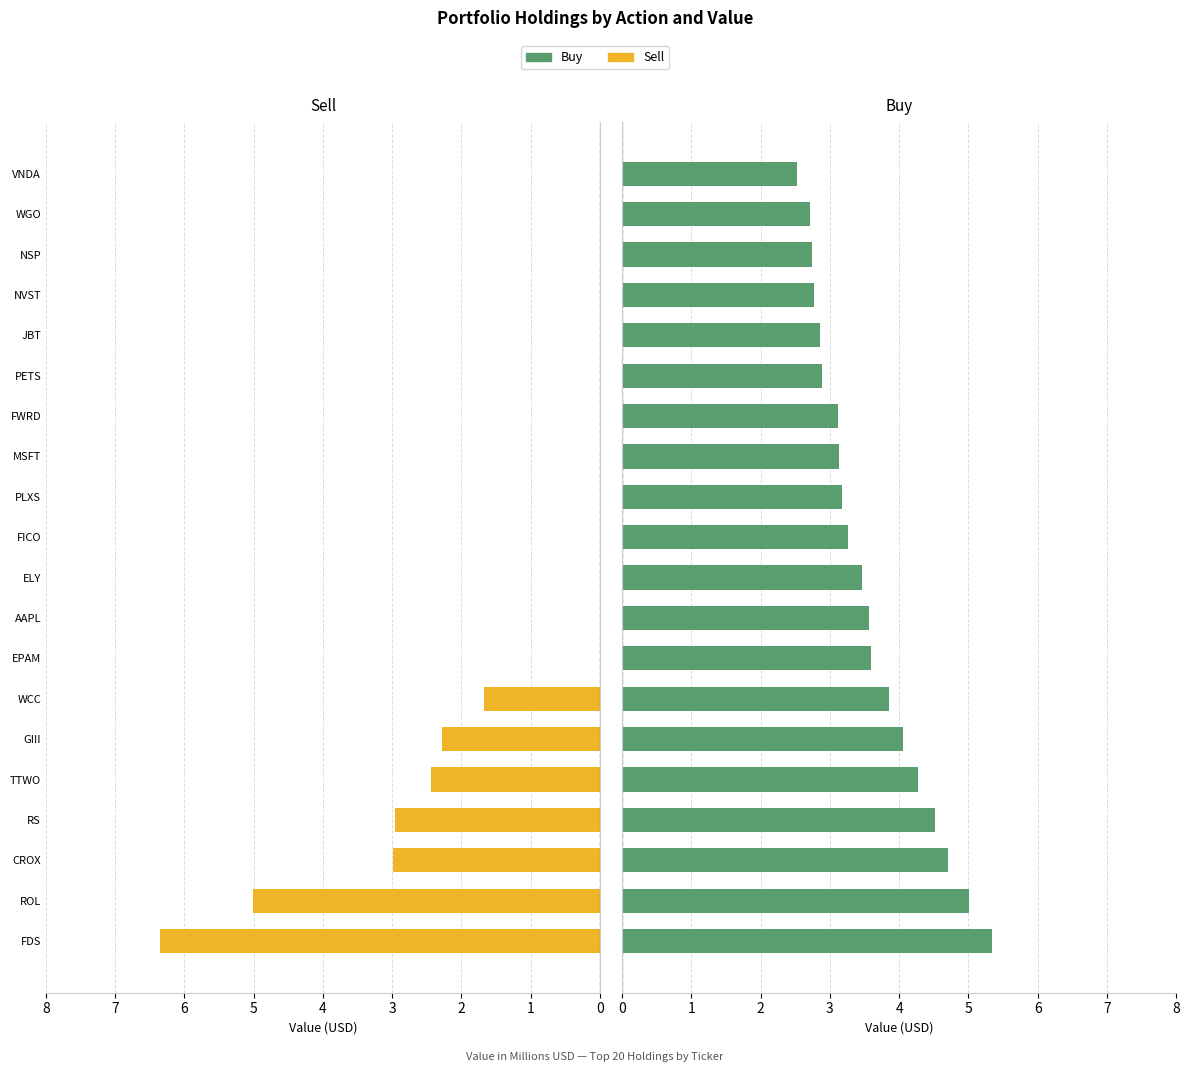

Are the bars horizontal?

Yes